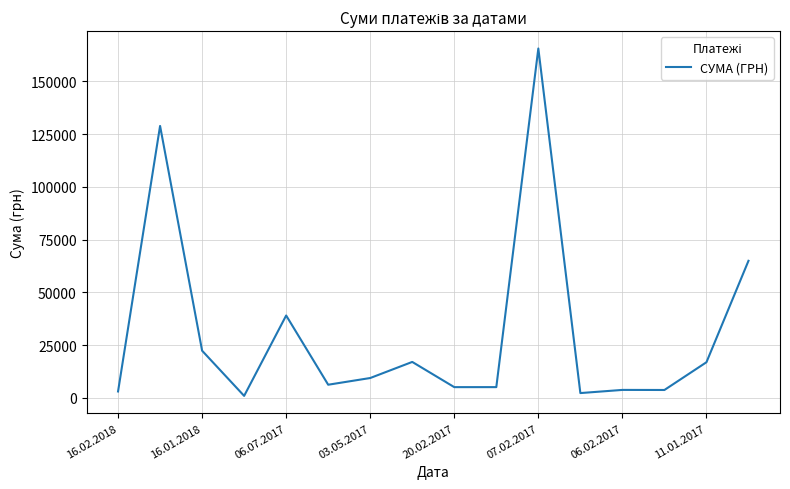

True or false: the data has more than 1 interior local peaks.

True